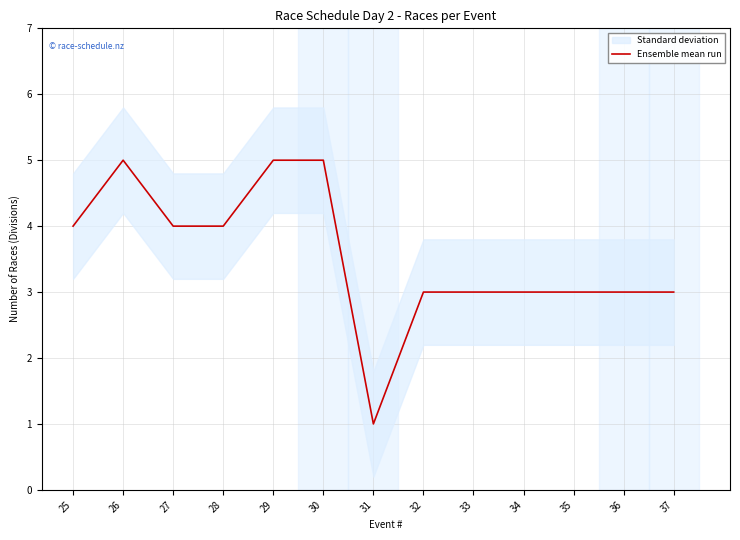

Where is the first local maximum?

26